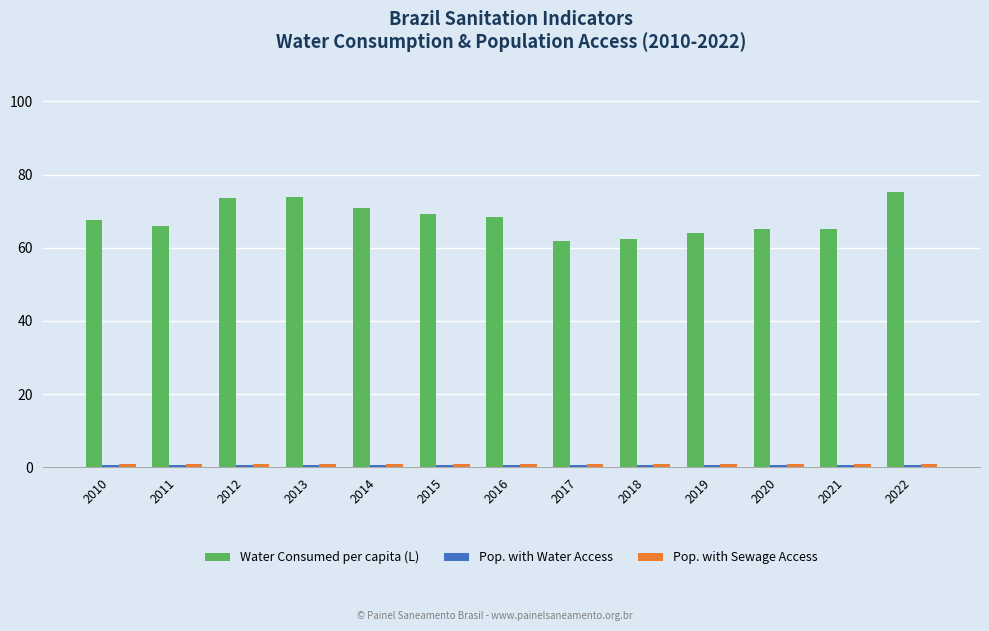

The value of Water Consumed per capita (L) at 2018 is 95.8. True or false?

False